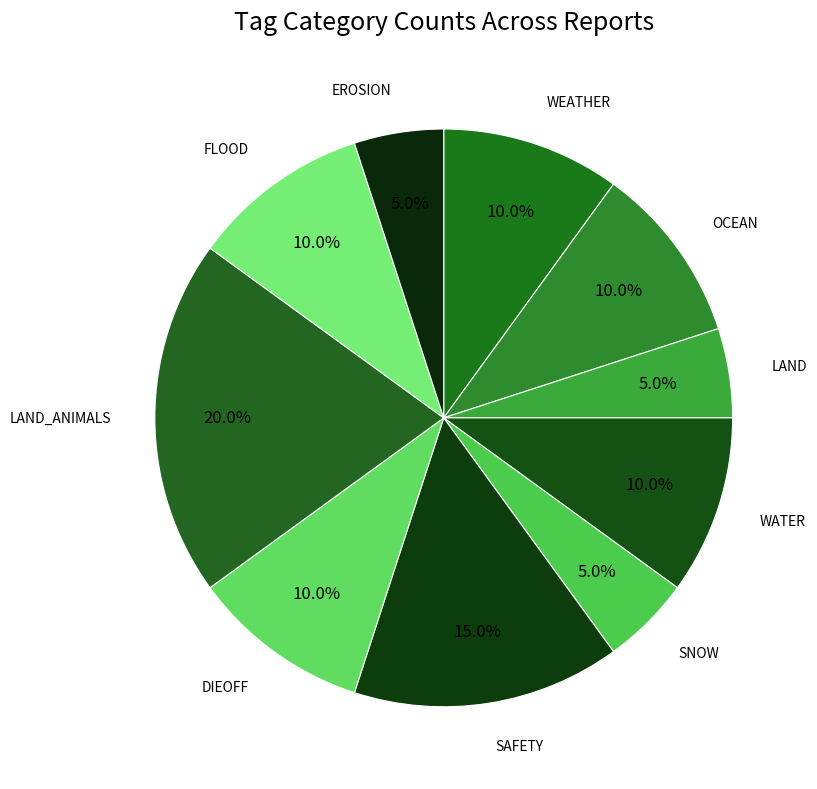

Count the number of slices in the pie.

10